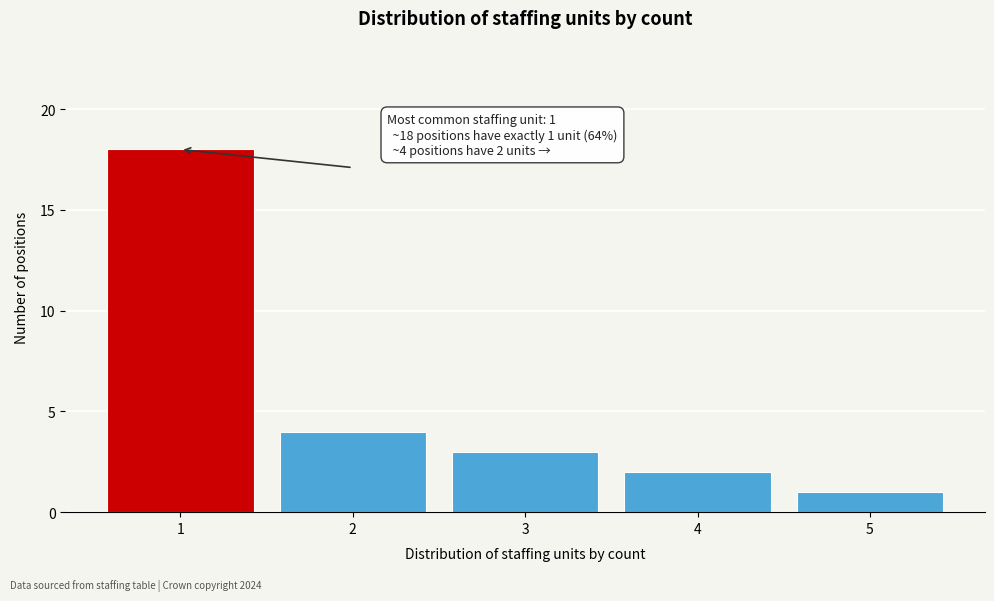

Reading right to left, transcribe all the data shown in this chart.

5=1	4=2	3=3	2=4	1=18